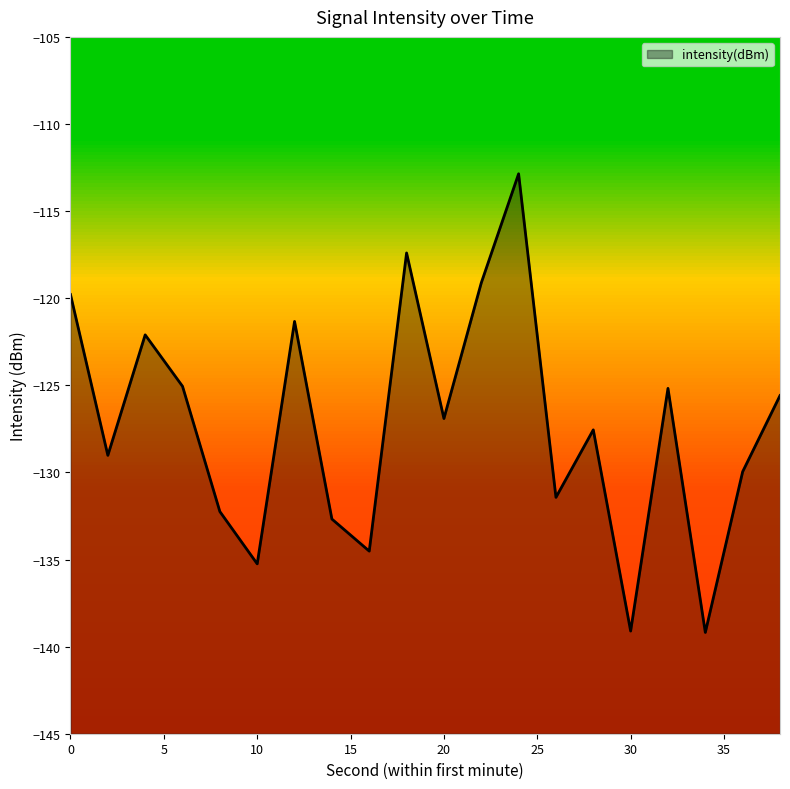

Is it true that the value at 28 is -127.6?

True